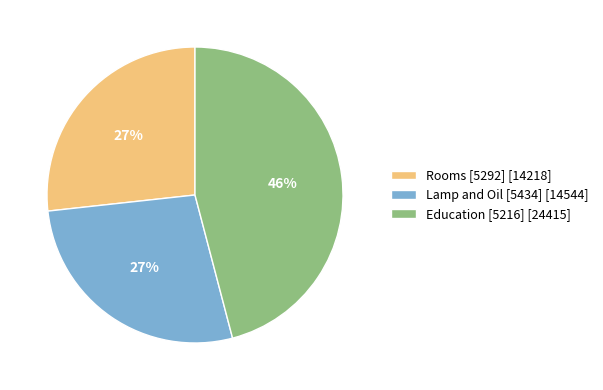

To the nearest percent, what portion does Education [5216] [24415] represent?

46%